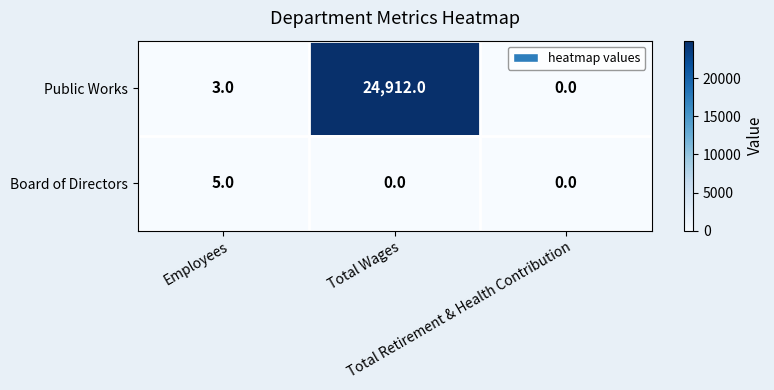

What is the maximum value for Board of Directors?

5